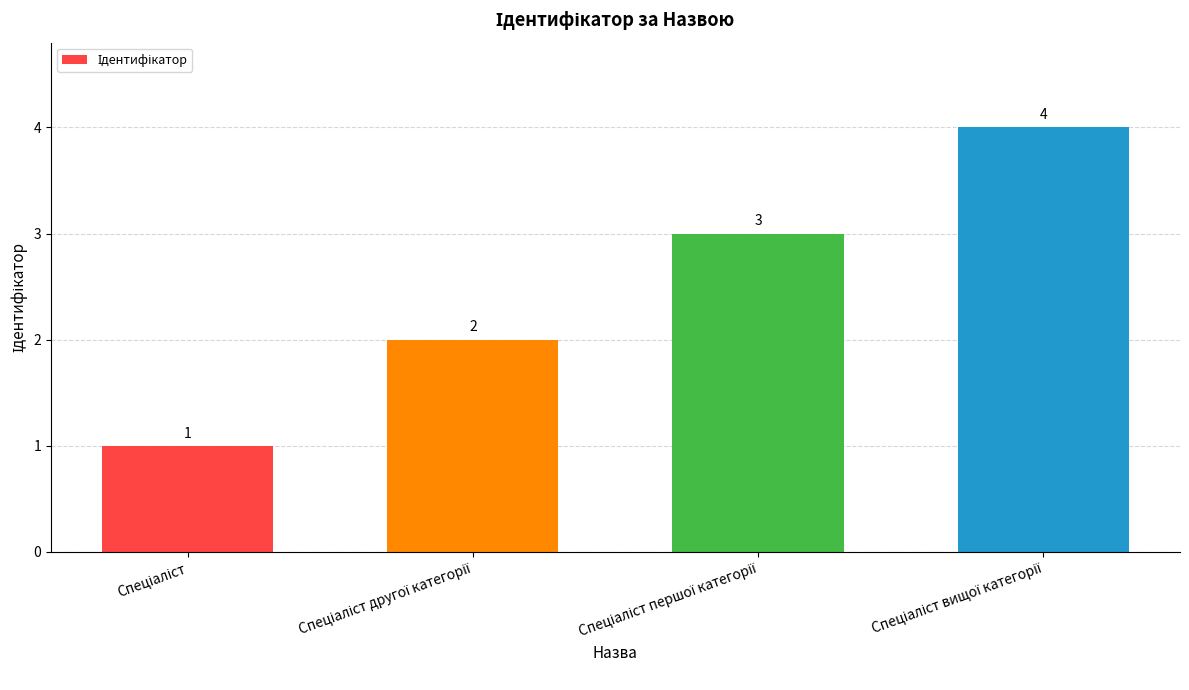

What is the maximum value shown in the chart?

4